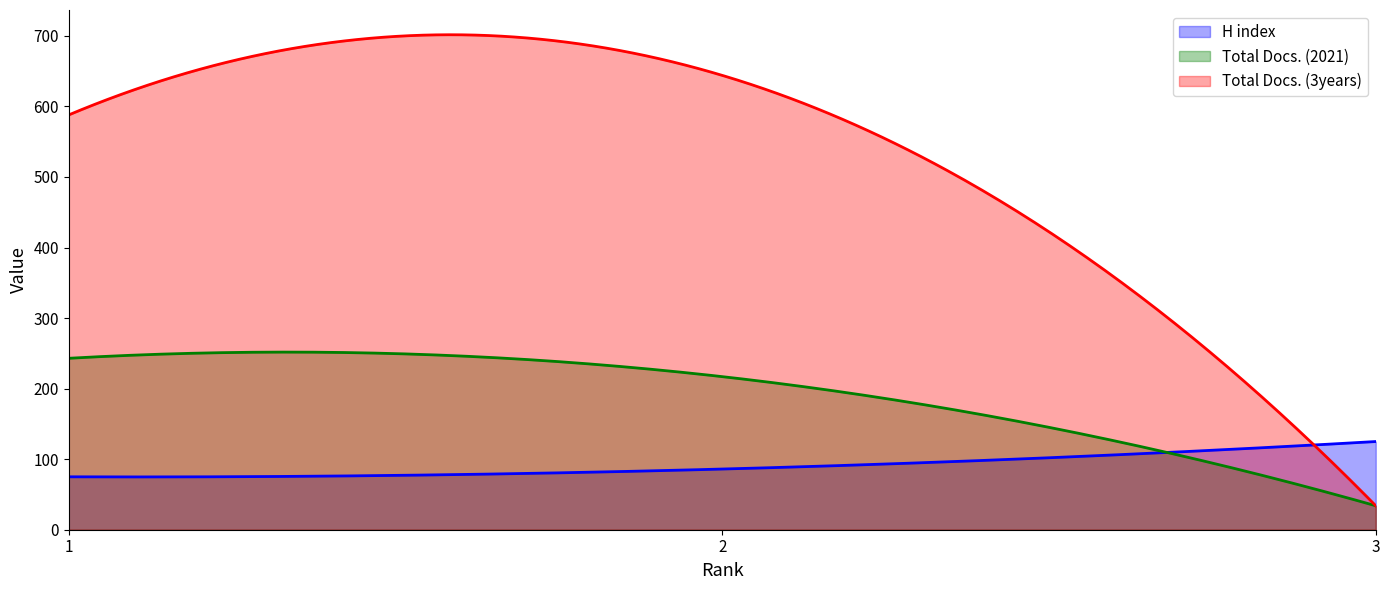

Does the chart have visible grid lines?

No